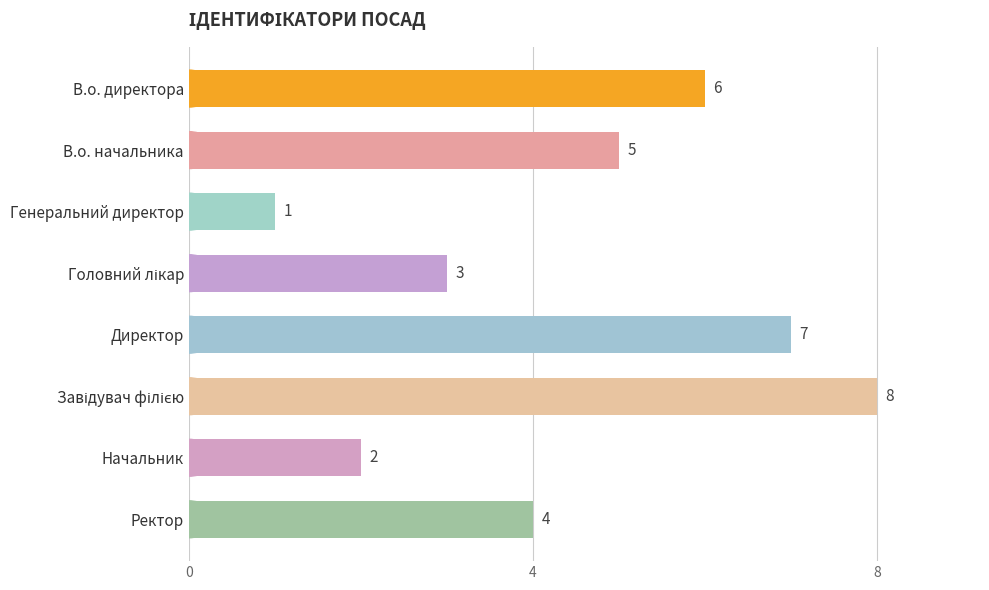

Count the values in the range 3 to 7.

5